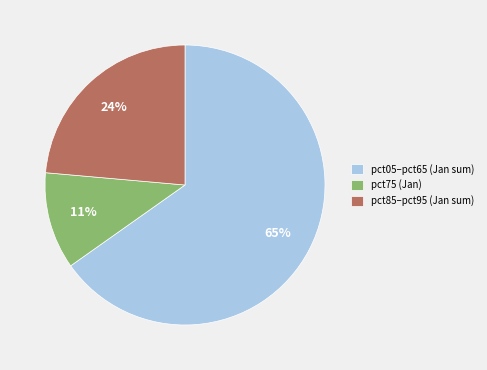

Count the number of slices in the pie.

3